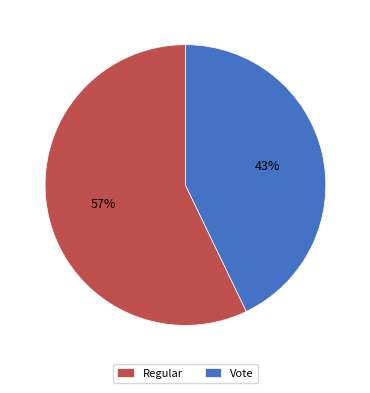

To the nearest percent, what is the difference between the Vote and Regular slice percentages?

14%